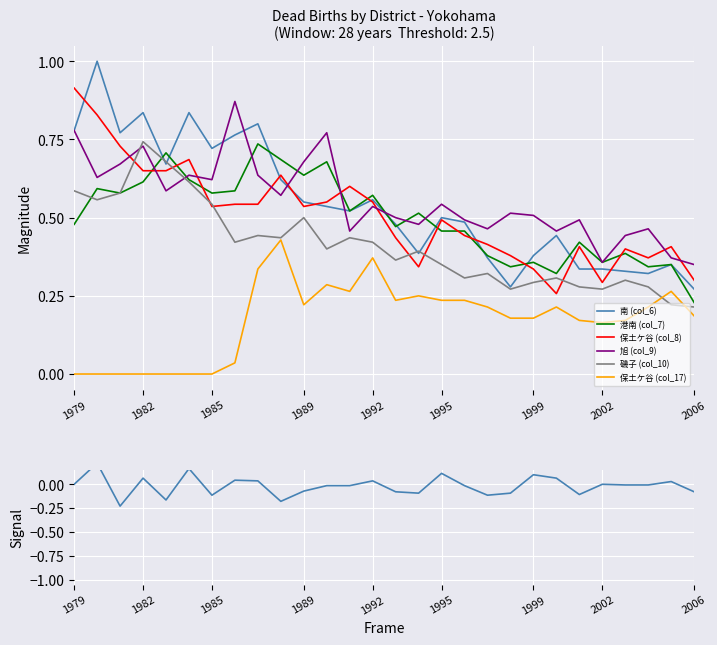

Does the chart display data point markers on the line(s)?

No